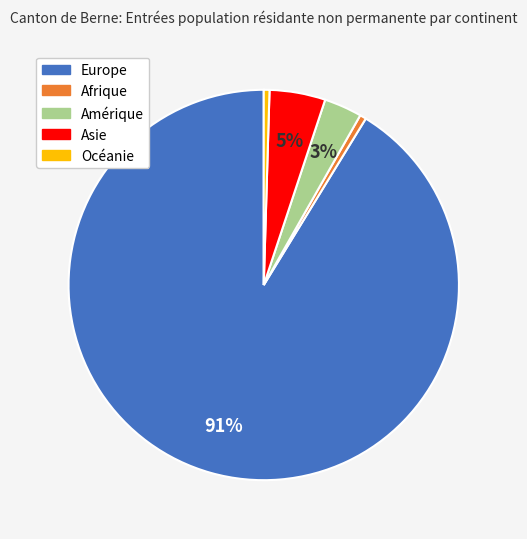

What is the largest slice in the pie chart?

Europe